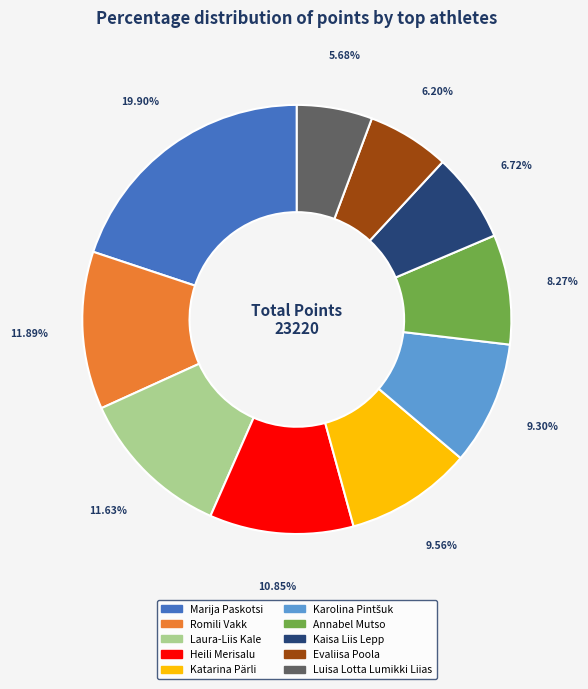

To the nearest percent, what is the difference between the largest and smallest slice percentages?

14%